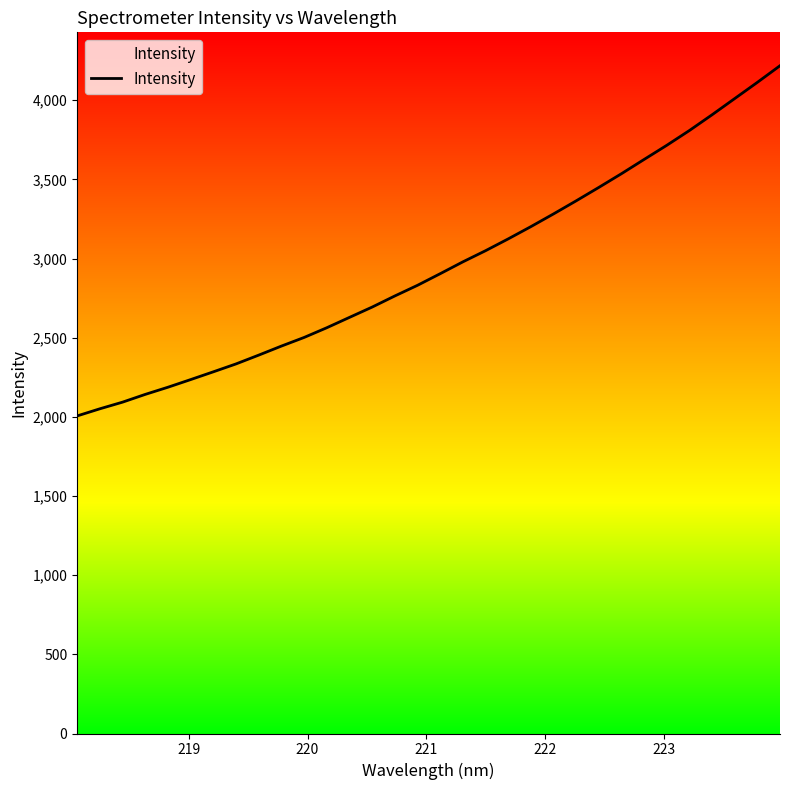

What is the maximum value shown in the chart?

4217.6